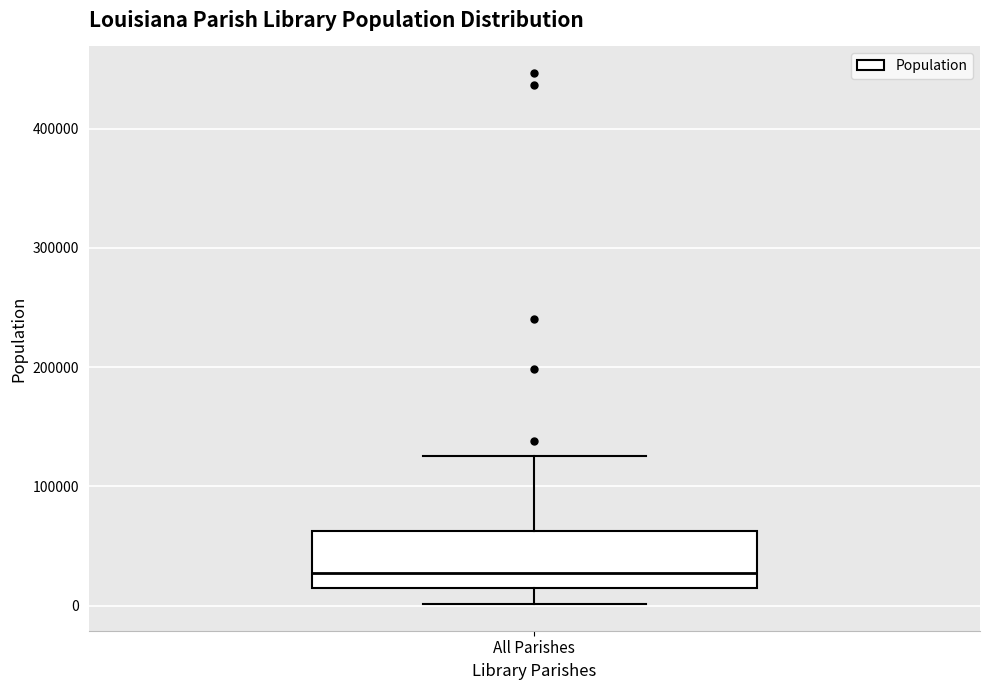

Read this box plot against the y-axis: the position of the median line, the range covered by the box, and the ends of both whiskers. The values are not printed on the chart, so give them approximately, as read against the axis.

median 30000, box 10000 to 60000, whiskers 0 to 130000